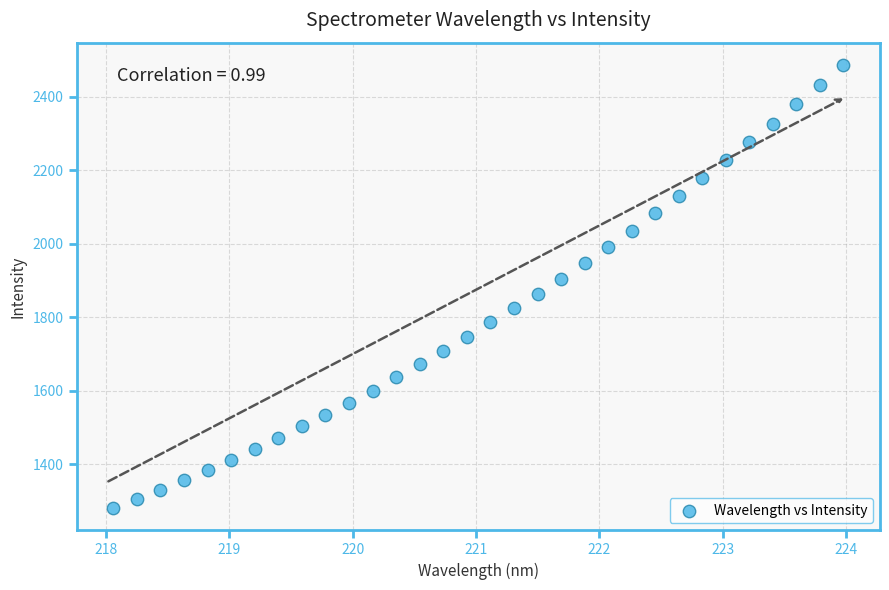

What is the range of Y values (max minus min)?

1206.3